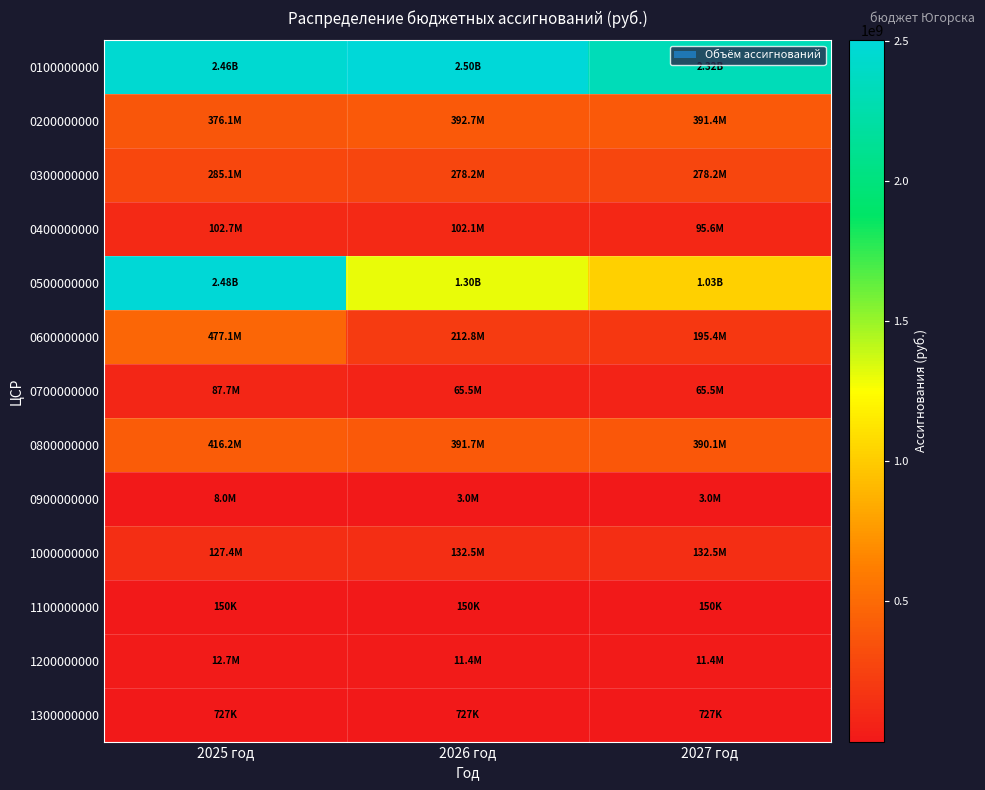

Reading left to right, what are all the values shown in this chart?

0100000000: 2025 год=2461837647.0	2026 год=2500980292.5	2027 год=2321556134.6
0200000000: 2025 год=376071847.4	2026 год=392703088.6	2027 год=391350582.7
0300000000: 2025 год=285072870.8	2026 год=278152870.8	2027 год=278152870.8
0400000000: 2025 год=102746554.8	2026 год=102056970.8	2027 год=95556970.8
0500000000: 2025 год=2483020650.0	2026 год=1302607288.3	2027 год=1025831223.3
0600000000: 2025 год=477051024.6	2026 год=212825900.0	2027 год=195399384.3
0700000000: 2025 год=87716000.0	2026 год=65450000.0	2027 год=65450000.0
0800000000: 2025 год=416174548.3	2026 год=391737931.9	2027 год=390060176.4
0900000000: 2025 год=8000000.0	2026 год=3000000.0	2027 год=3000000.0
1000000000: 2025 год=127389000.0	2026 год=132500000.0	2027 год=132500000.0
1100000000: 2025 год=150000.0	2026 год=150000.0	2027 год=150000.0
1200000000: 2025 год=12702757.1	2026 год=11433557.1	2027 год=11374557.1
1300000000: 2025 год=727100.0	2026 год=727100.0	2027 год=727100.0